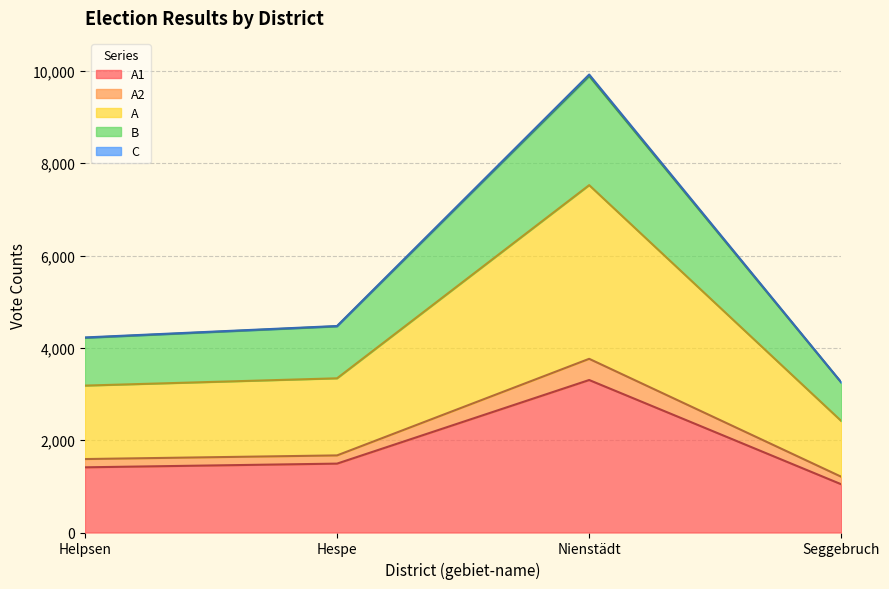

At which category is the sum across all series the highest?

Nienstädt